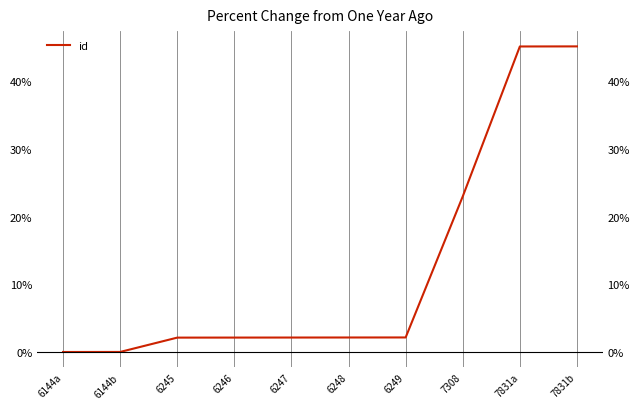

Where does the data first go above 2?

6245